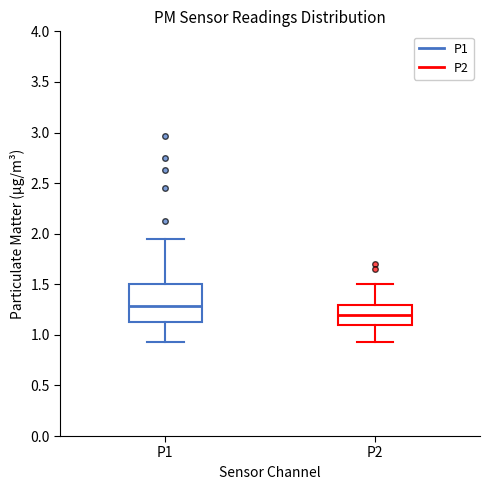

Where does the lower whisker of the box for P2 end on the y-axis? The values are not printed on the chart, so give them approximately, as read against the axis.

0.95